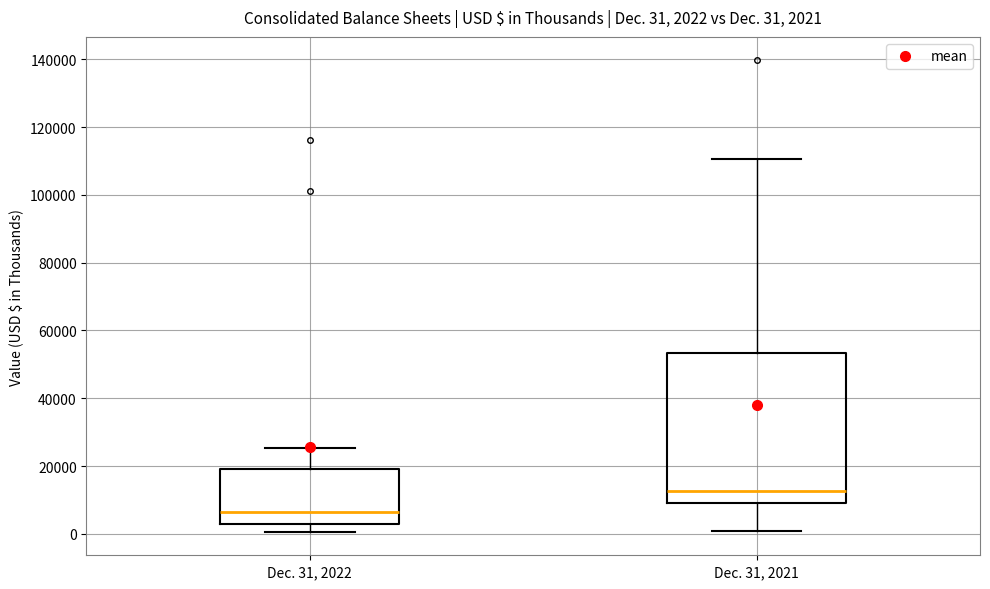

Comparing the boxes themselves (not the whiskers), which one is the tallest?

Dec. 31, 2021